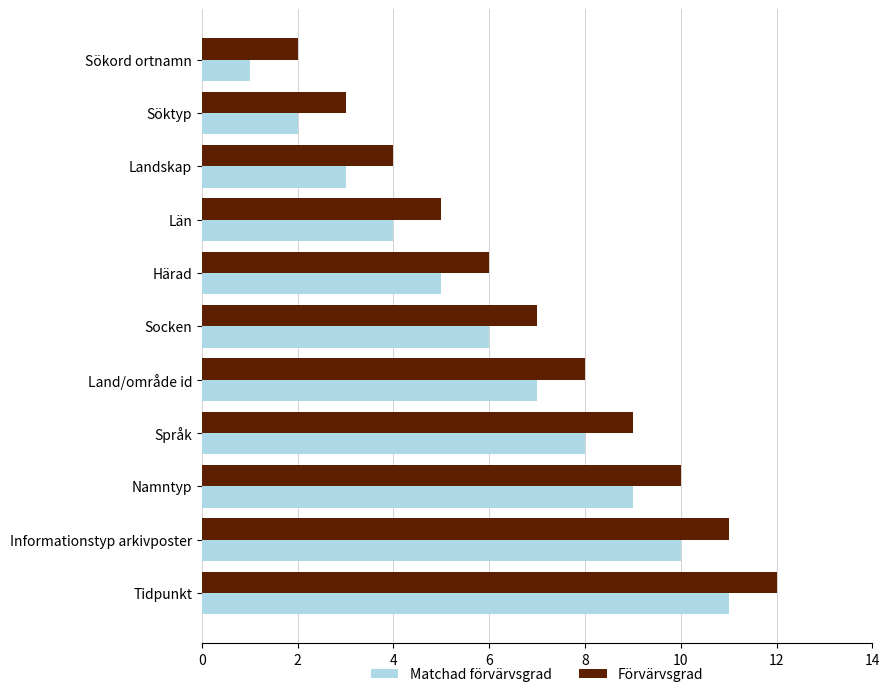

Is the value of Matchad förvärvsgrad at Namntyp greater than the value of Förvärvsgrad at Landskap?

Yes